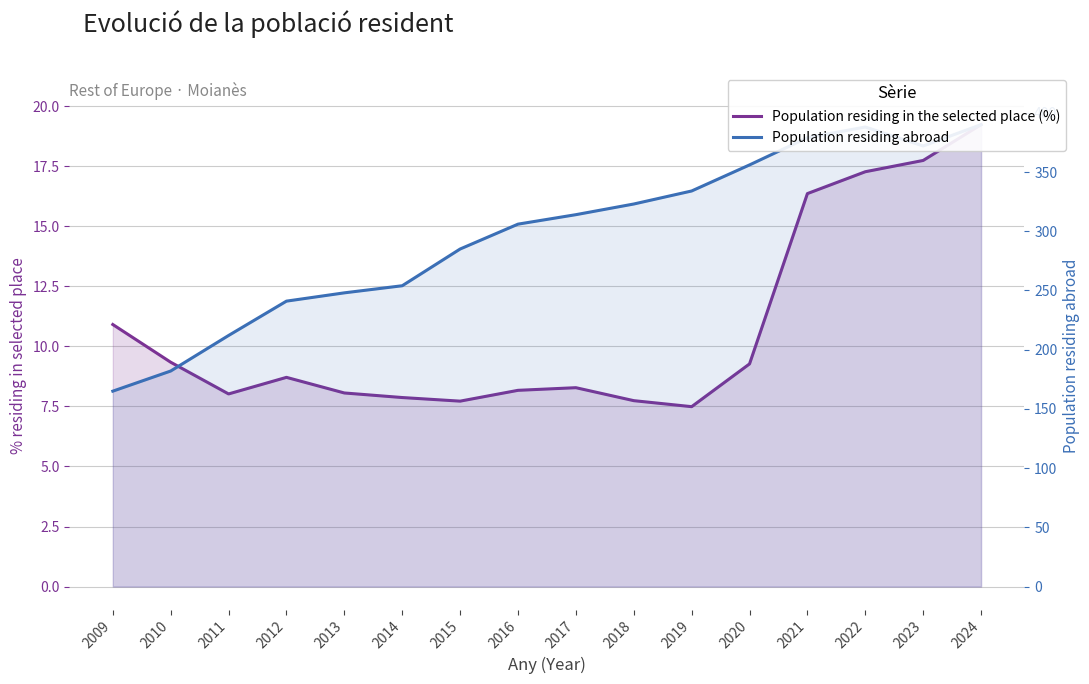

The Population residing abroad series shows 306.0 at 2016. True or false?

True